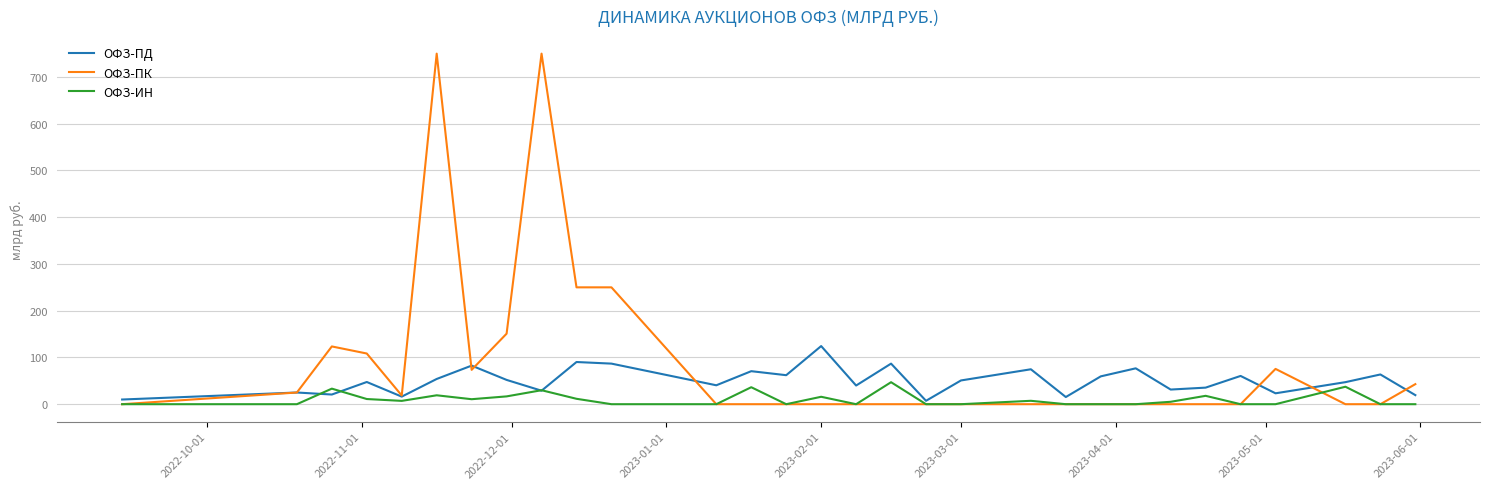

What is the maximum value for ОФЗ-ИН?

47.1